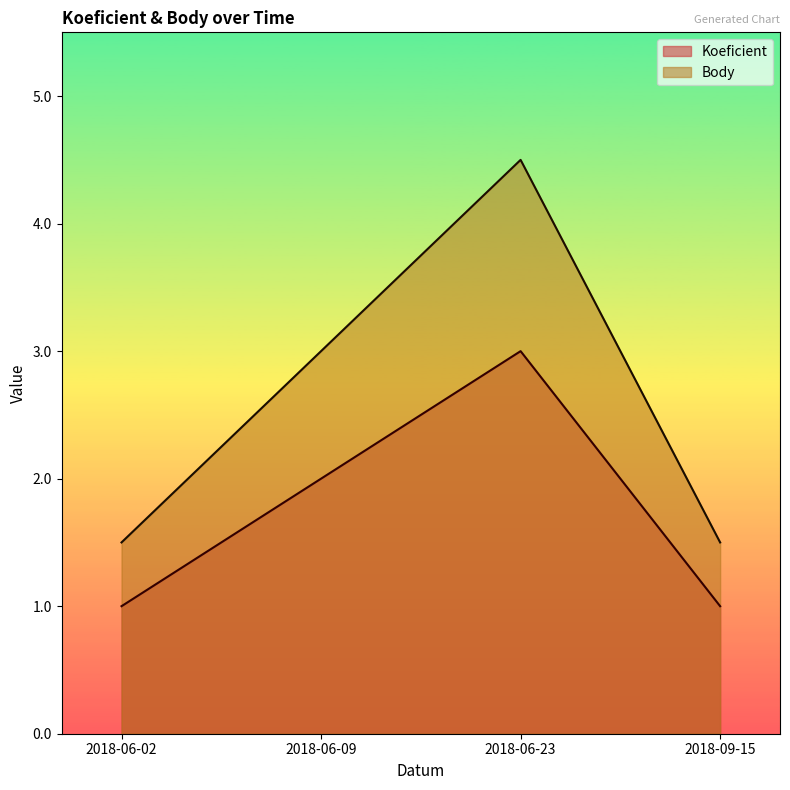

Reading right to left, extract all data points from this chart.

Koeficient: 1.0	3.0	2.0	1.0
Body: 1.5	4.5	3.0	1.5